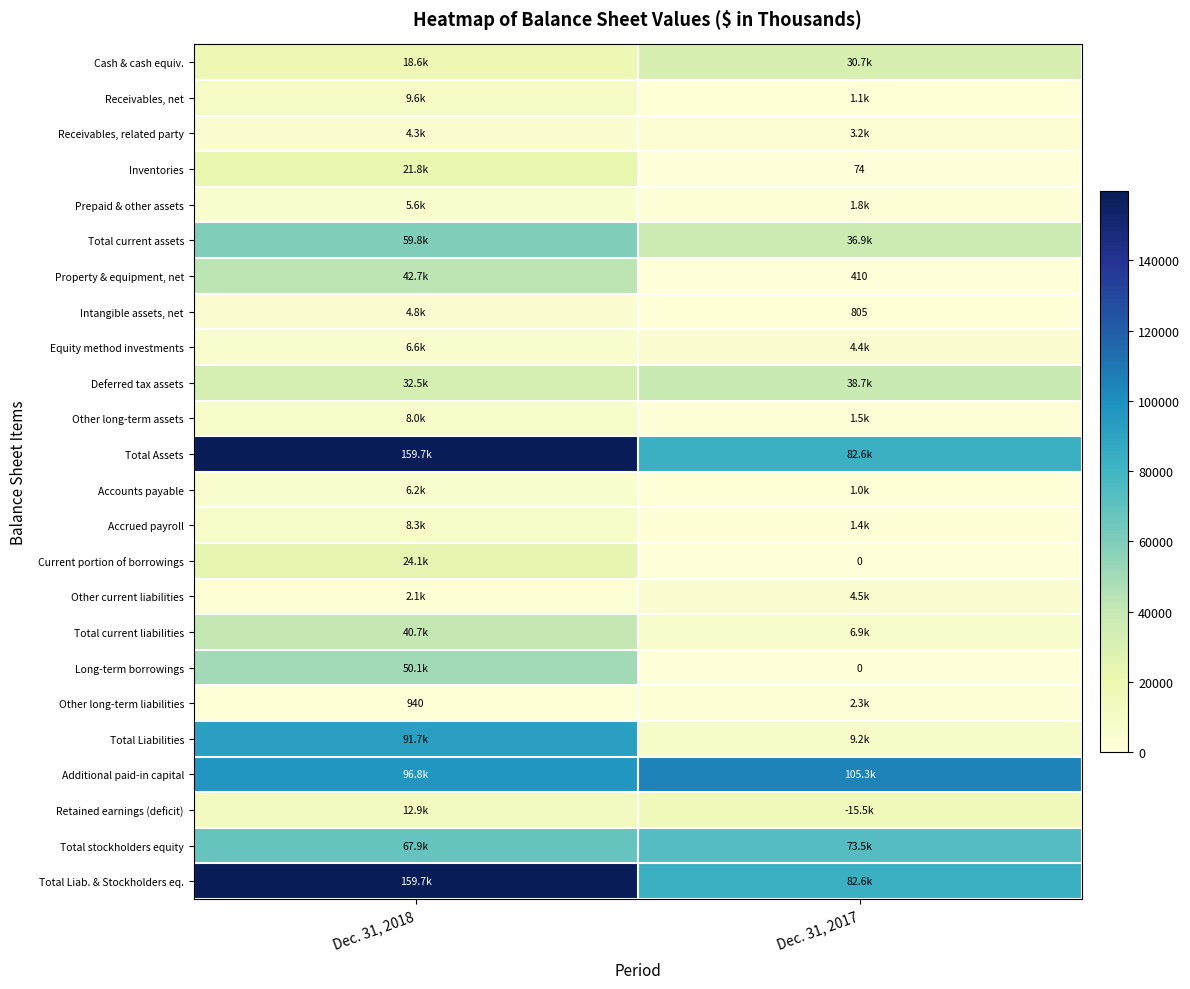

At how many categories does at least one series exceed 93576?

2